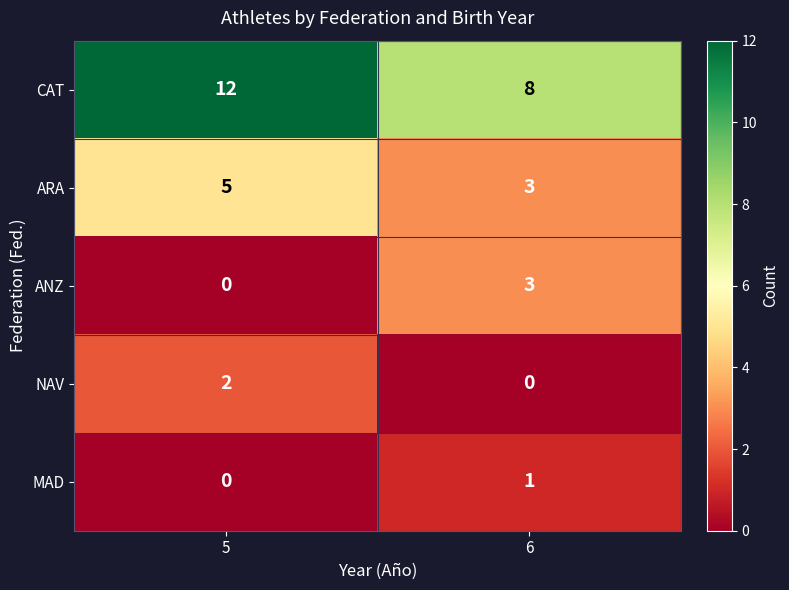

Between 5 and 6, which series saw the biggest shift?

CAT